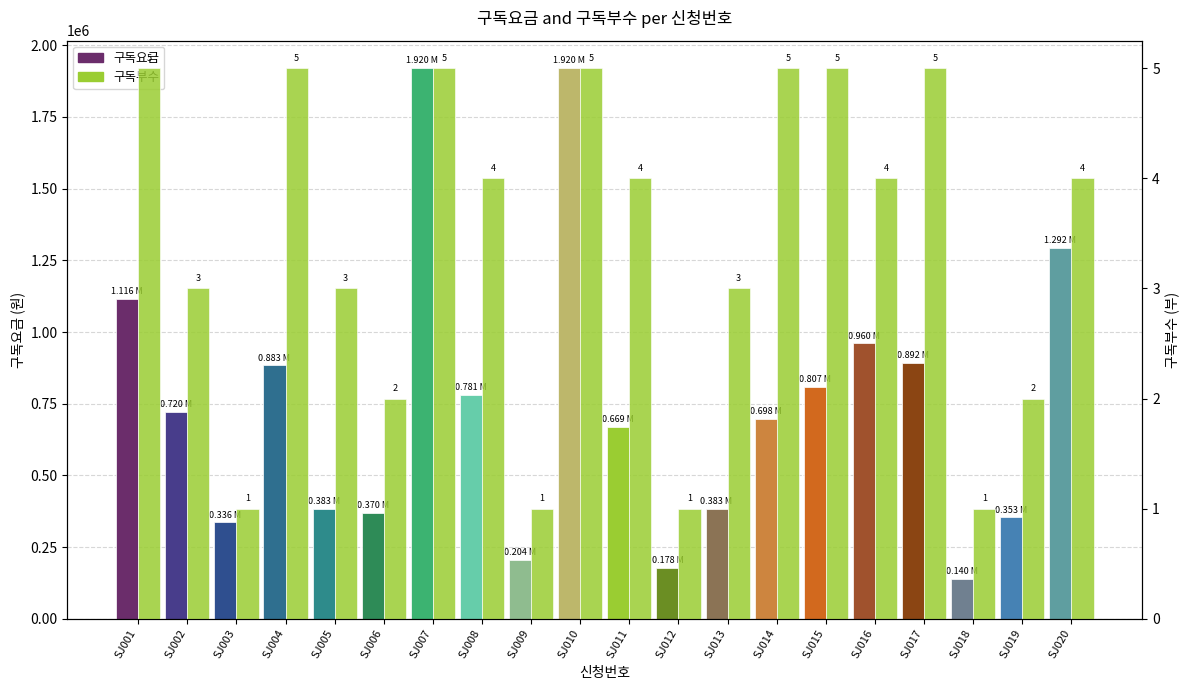

Reading left to right, extract all data points from this chart.

구독요금: 1116000	720000	336000	883500	382500	369600	1920000	781200	204000	1920000	668800	178500	382500	697500	807500	960000	892500	139500	353400	1292000
구독부수: 5	3	1	5	3	2	5	4	1	5	4	1	3	5	5	4	5	1	2	4